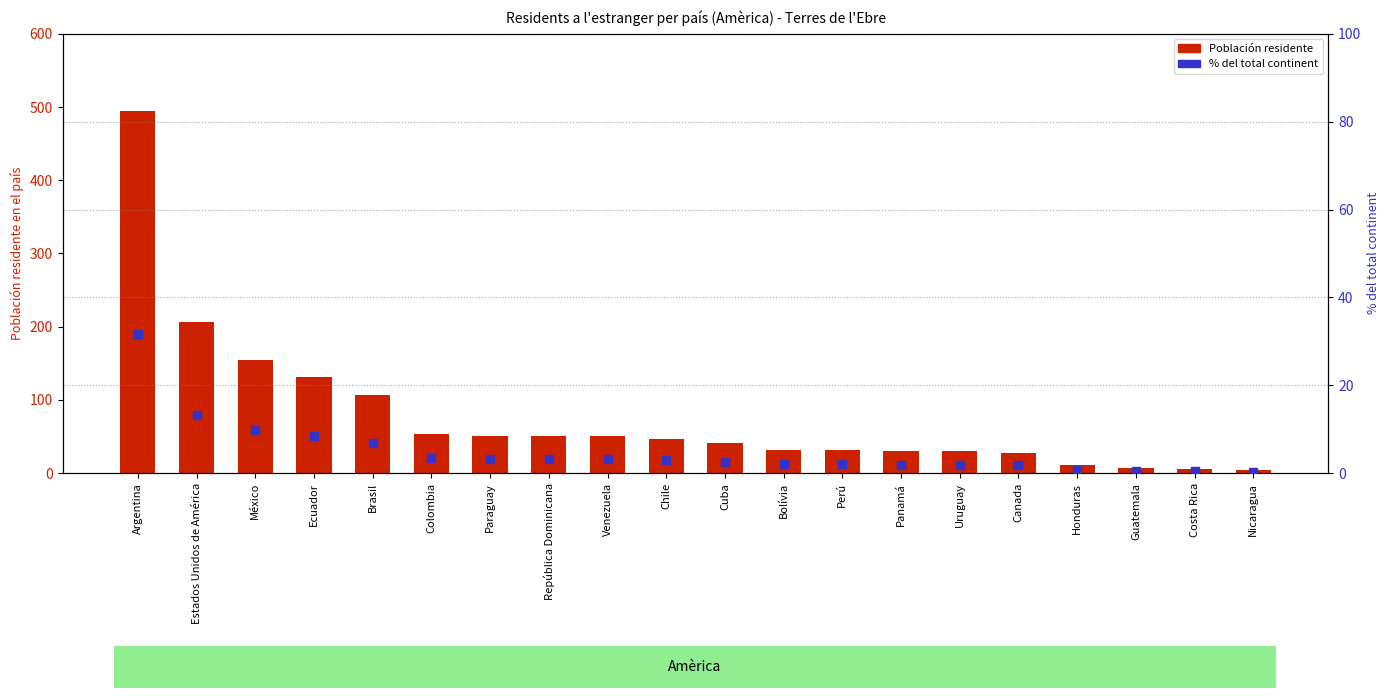

Which series has the largest Y range (max minus min)?

Población residente